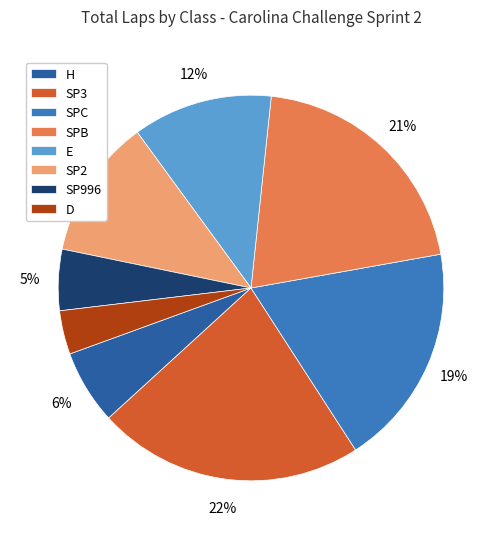

To the nearest percent, what portion does SPC represent?

19%